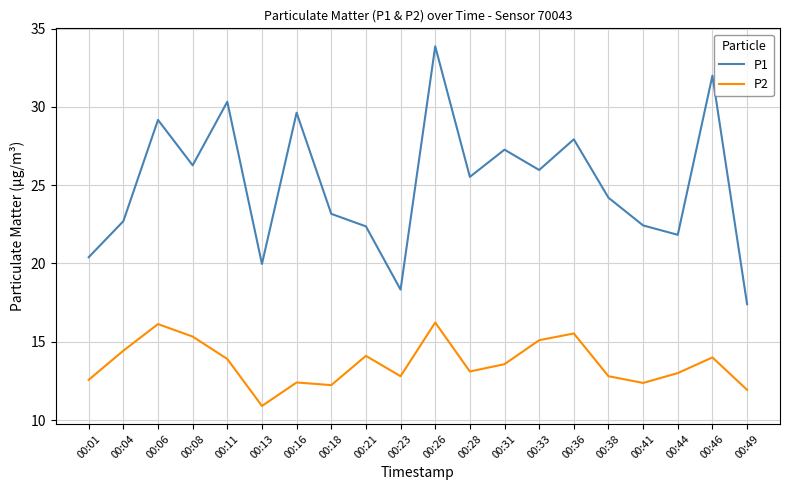

Which label corresponds to the smallest value in the chart?

00:13